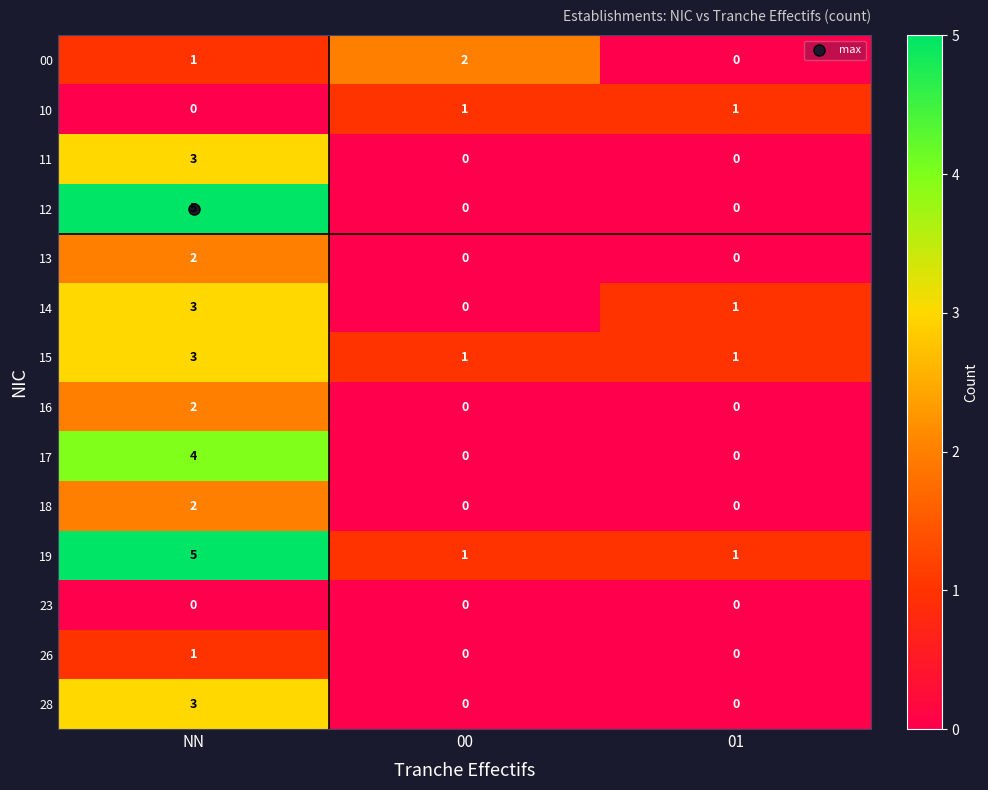

What is the total value across all series at 00?

5